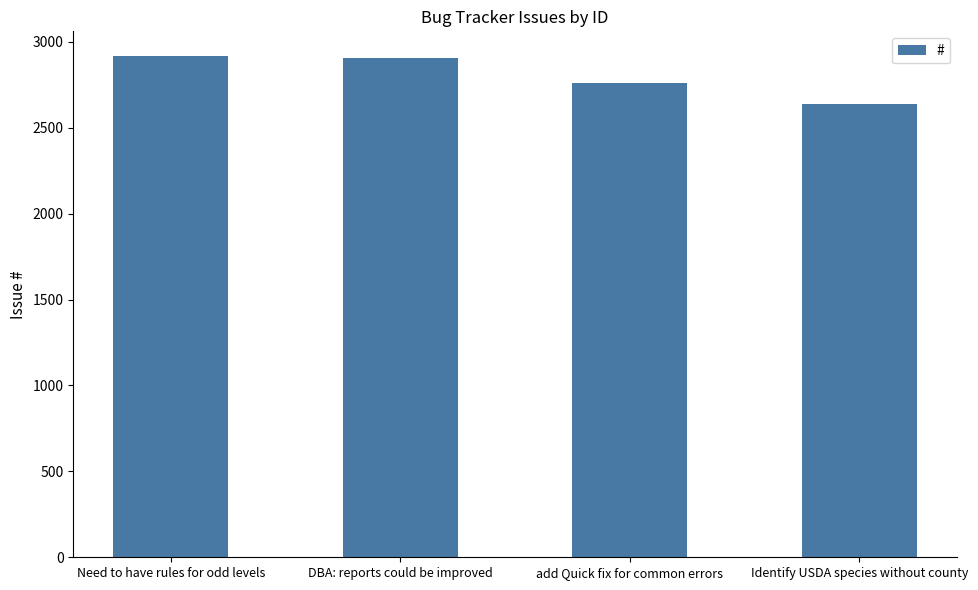

What is the difference between the maximum and minimum values?

275